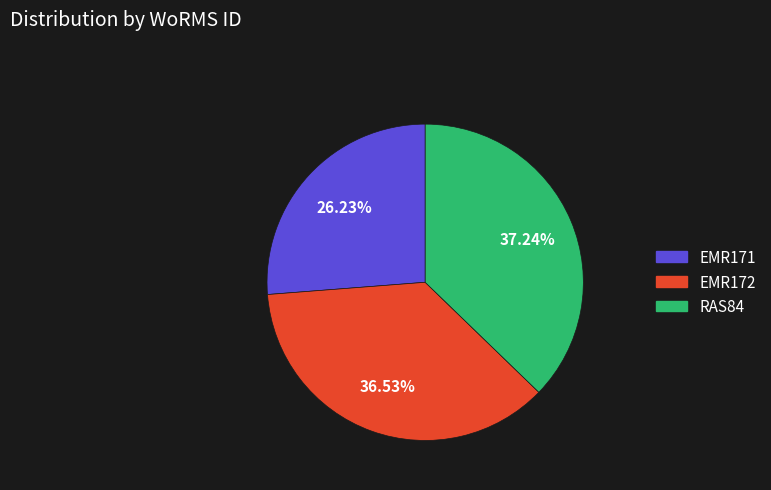

To the nearest percent, what is the difference between the RAS84 and EMR171 slice percentages?

11%